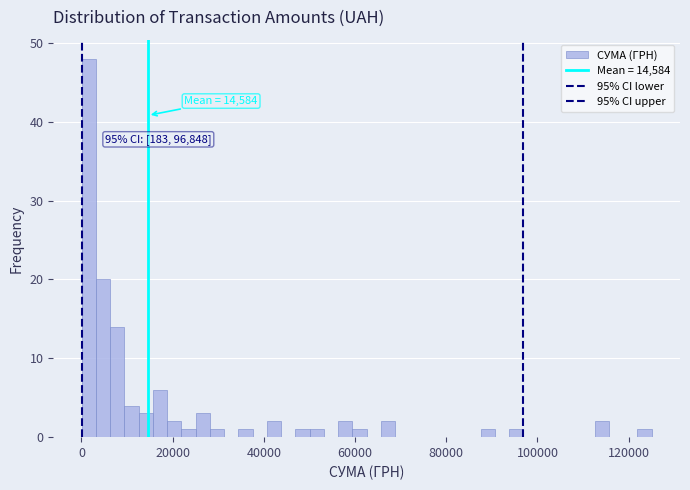

Around what value on the x-axis is the tallest bar? Give the approximate position of its centre, as read against the axis.

2000